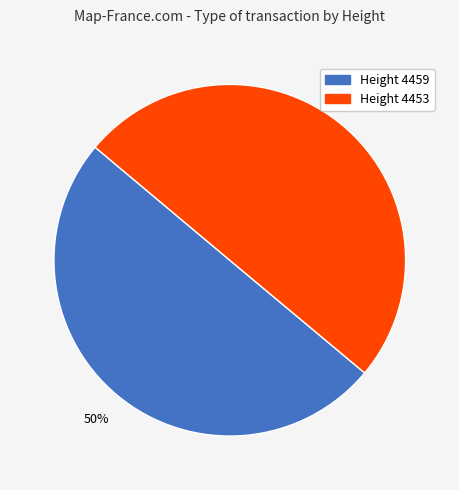

True or false: Height 4459 accounts for 50% of the total.

True